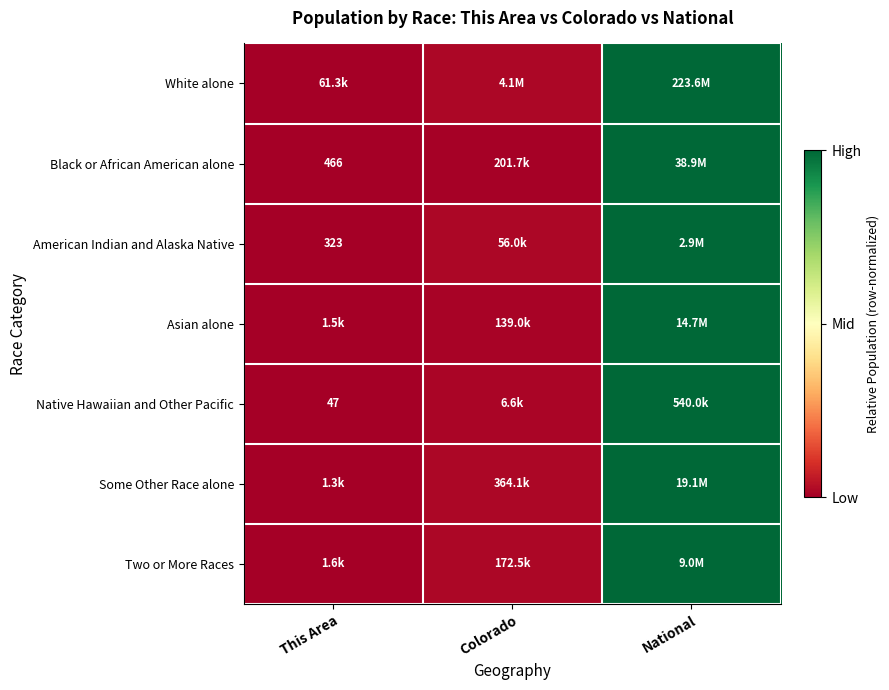

Is the value of Native Hawaiian and Other Pacific at This Area greater than the value of Black or African American alone at This Area?

No